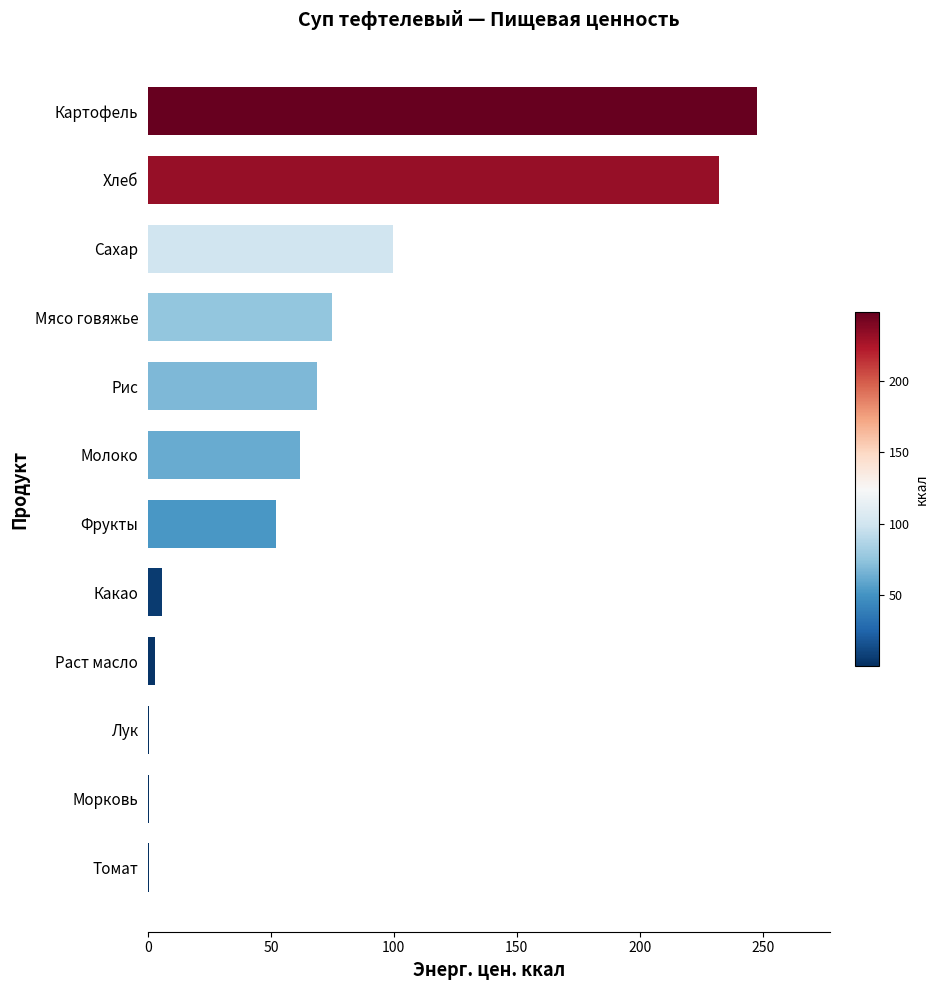

The value at Мясо говяжье is 74.9. True or false?

True